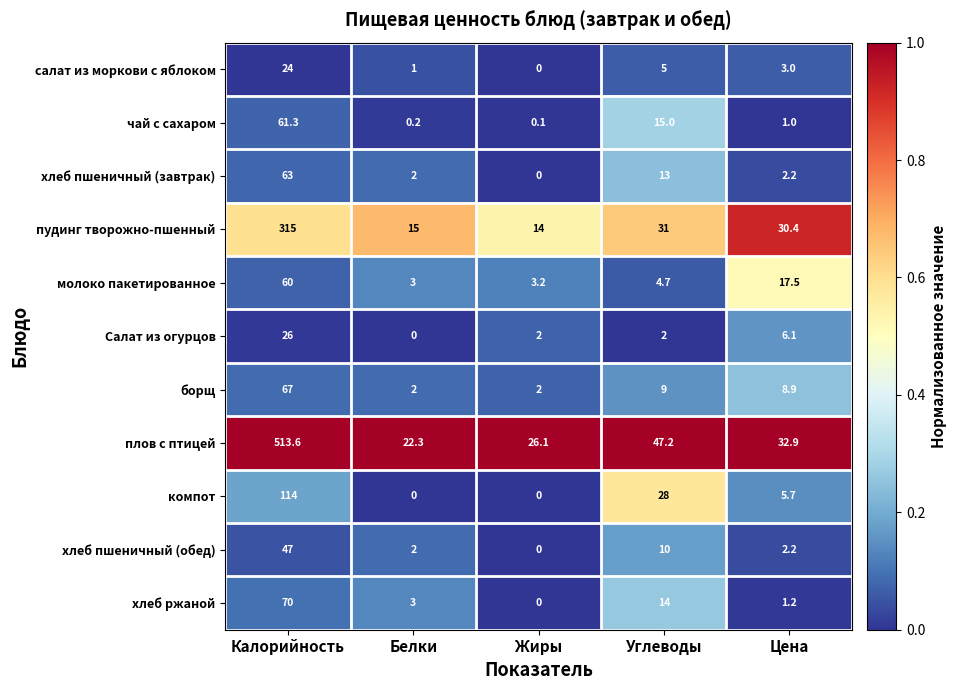

Which series changed the most between Калорийность and Белки?

плов с птицей